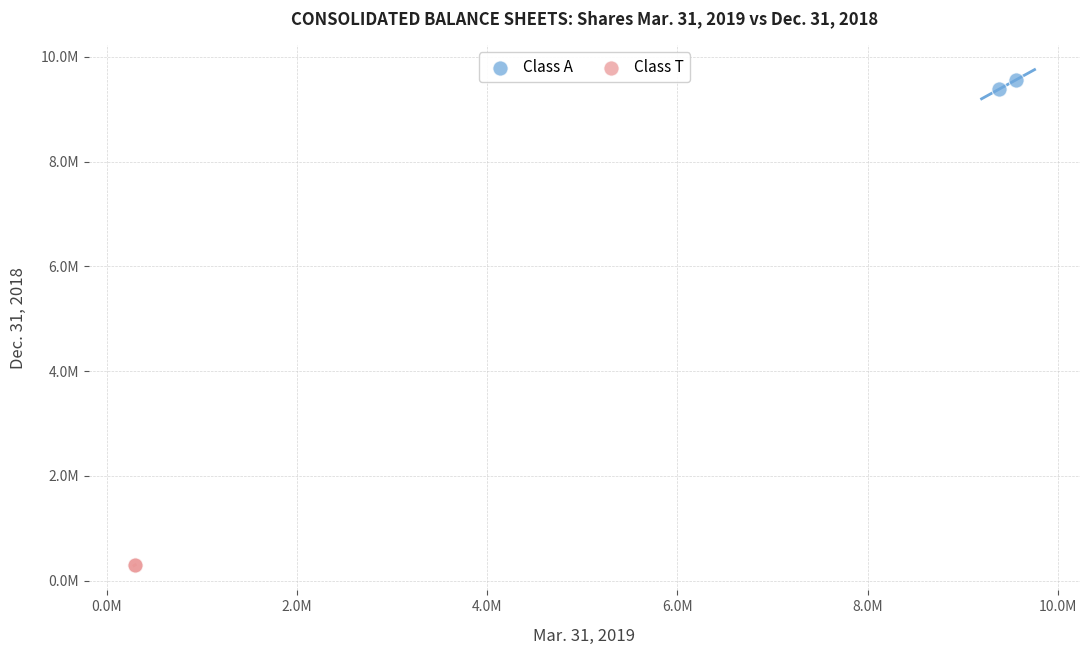

Which series has the widest spread of Y values?

Class A